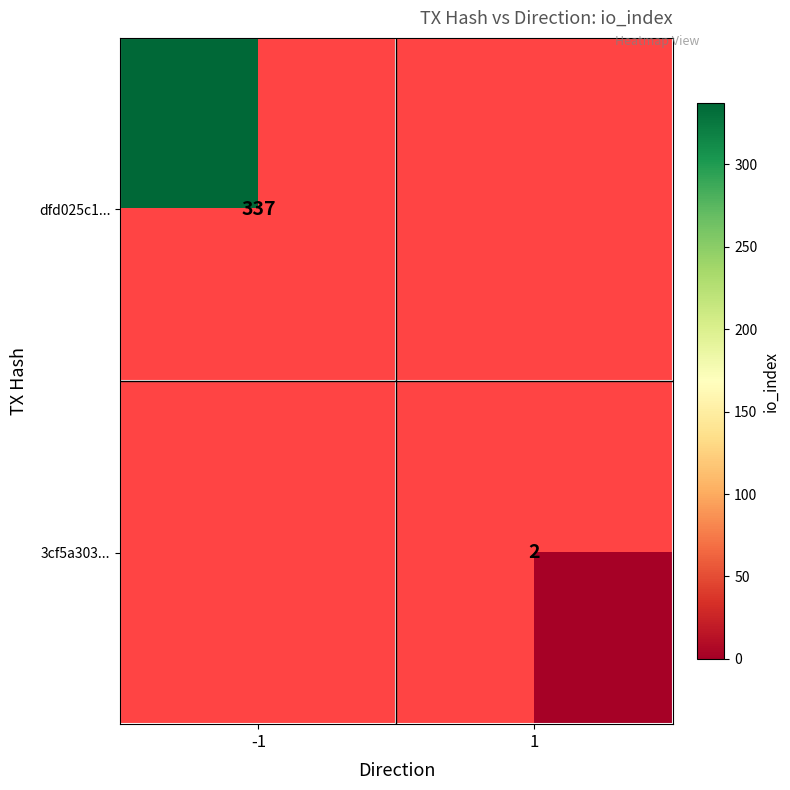

True or false: dfd025c1... has a value of 337 at -1.

True